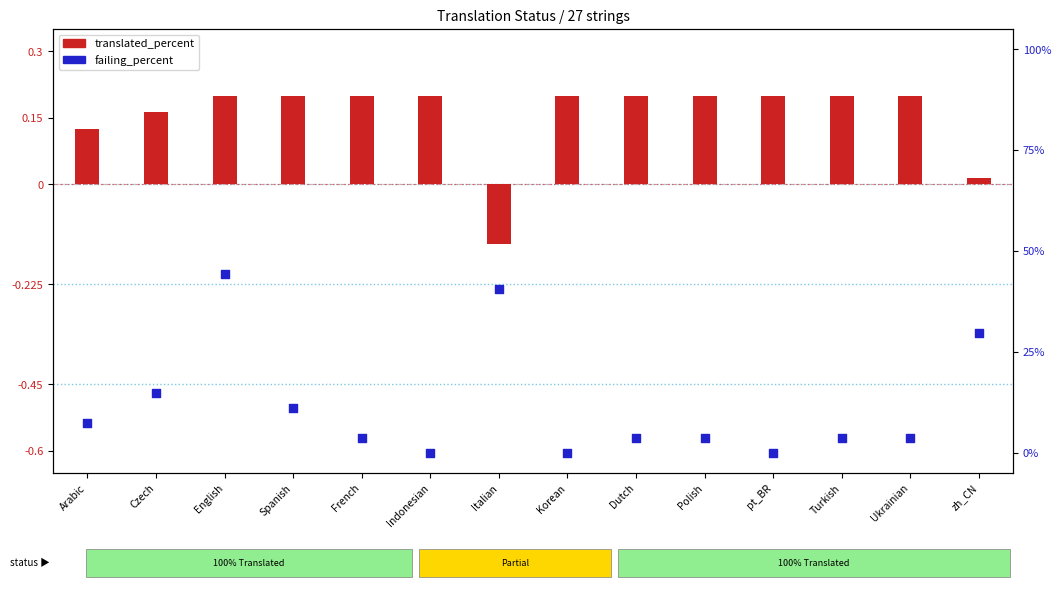

What are all the series names shown in the legend?

translated_percent, failing_percent